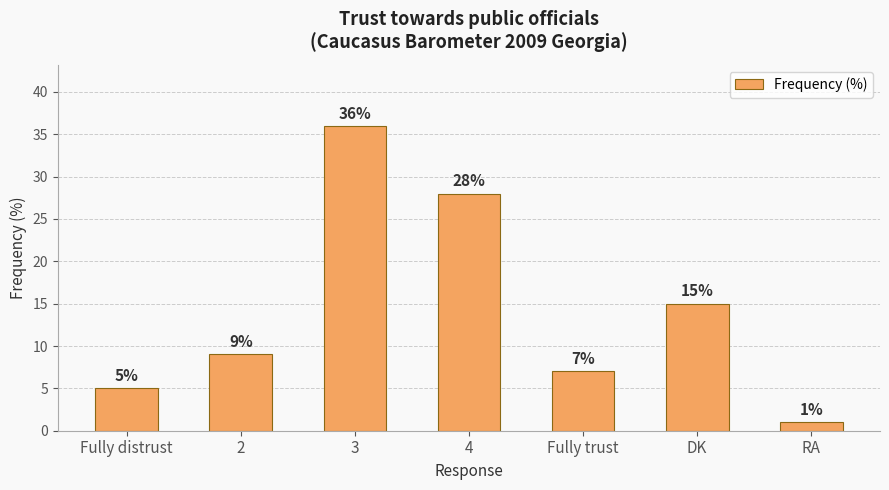

List the labels in order of value, smallest first.

RA, Fully distrust, Fully trust, 2, DK, 4, 3